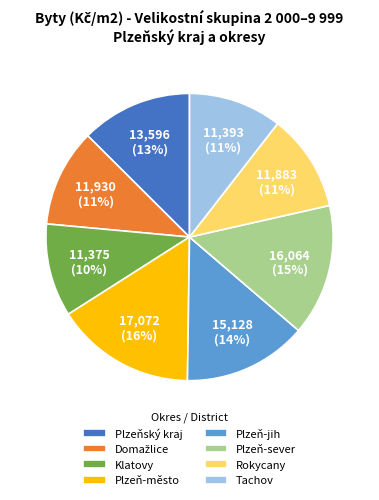

To the nearest percent, what portion does Klatovy represent?

10%